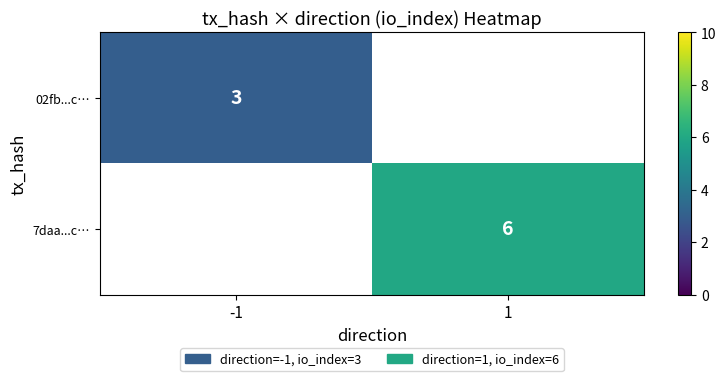

At how many categories does at least one series exceed 3?

1